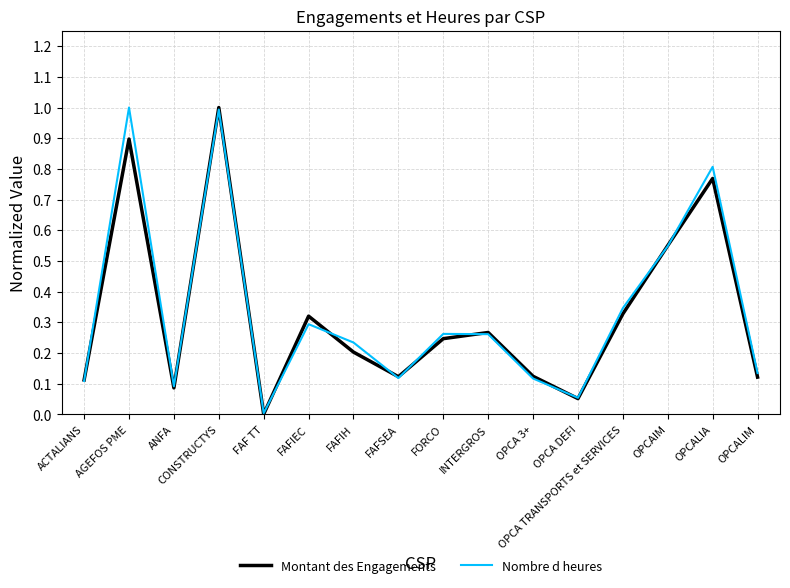

After their last crossing, which series has the higher values: Nombre d heures or Montant des Engagements?

Nombre d heures